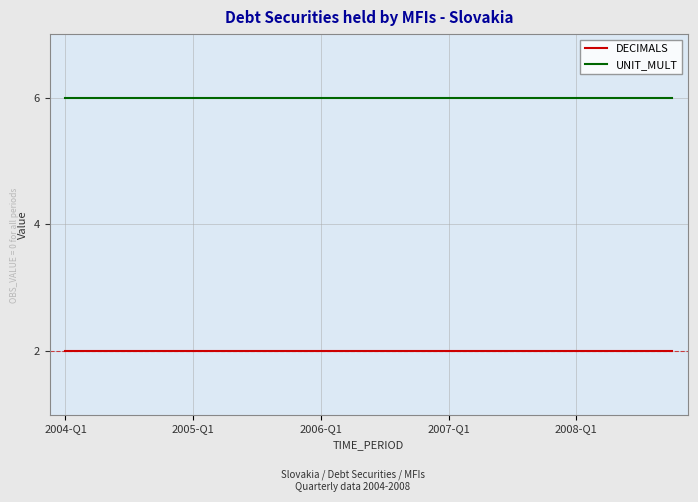

Reading left to right, list all the values displayed in this chart.

DECIMALS: 2	2	2	2	2	2	2	2	2	2	2	2	2	2	2	2	2	2	2	2
UNIT_MULT: 6	6	6	6	6	6	6	6	6	6	6	6	6	6	6	6	6	6	6	6